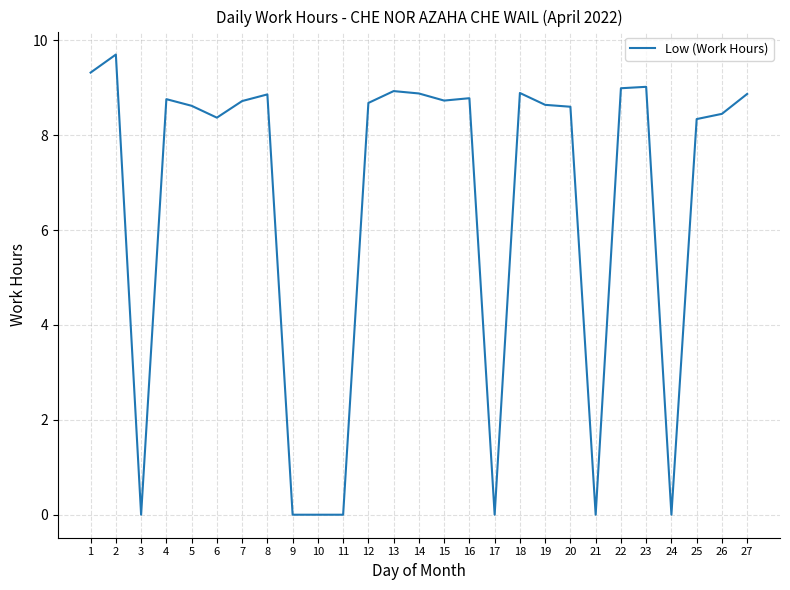

Between 15 and 6, which is larger?

15